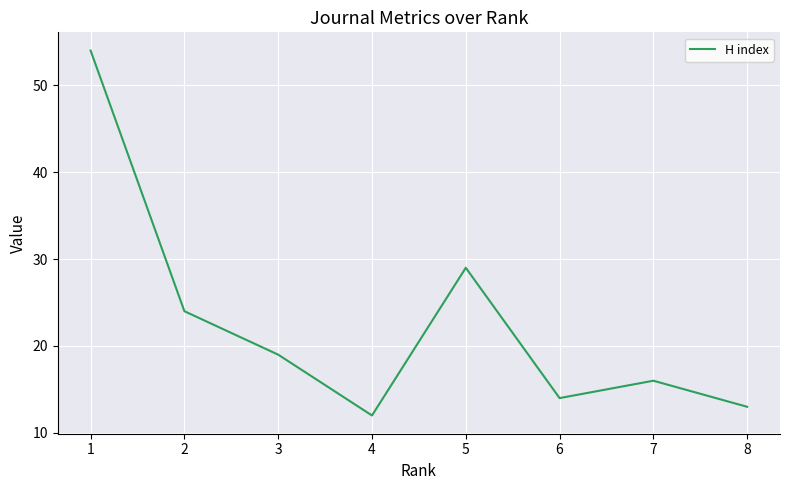

At which label is the value closest to 33?

5